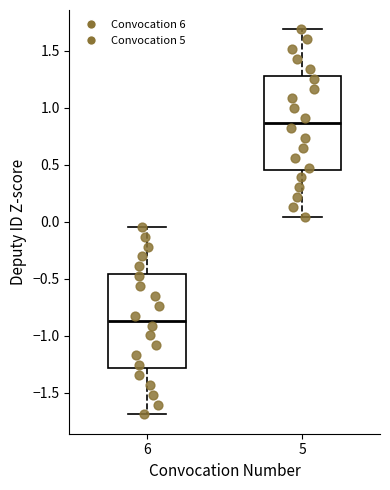

Reading left to right, transcribe this box plot: for each box, give where its median line is, the range the box spans, and where its two whiskers end, as read against the y-axis. The values are not printed on the chart, so give them approximately, as read against the axis.

6: median -0.85, box -1.30 to -0.45, whiskers -1.70 to -0.05
5: median 0.85, box 0.45 to 1.30, whiskers 0.05 to 1.70